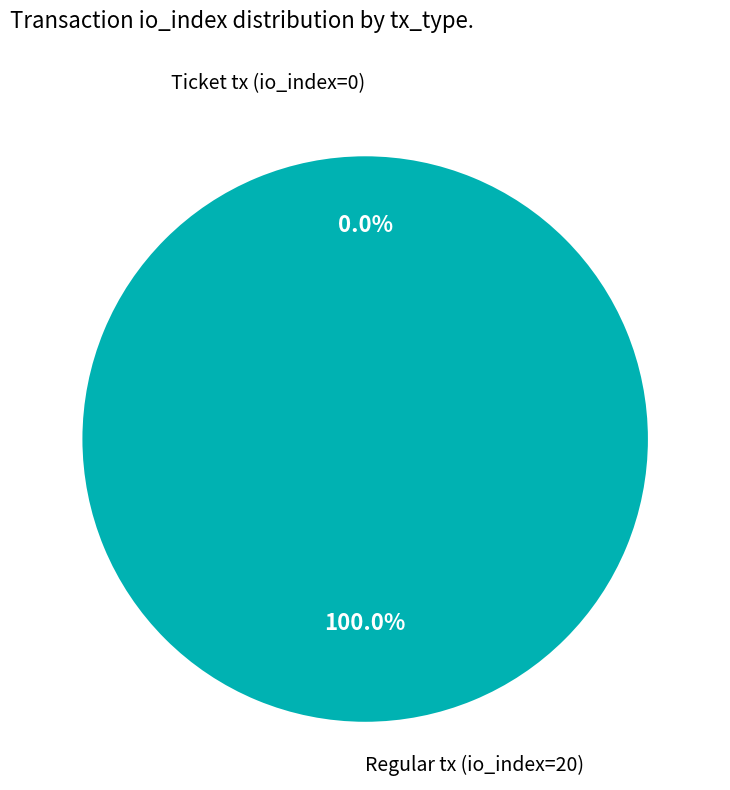

Which category has the smallest portion of the pie?

Ticket tx (io_index=0)